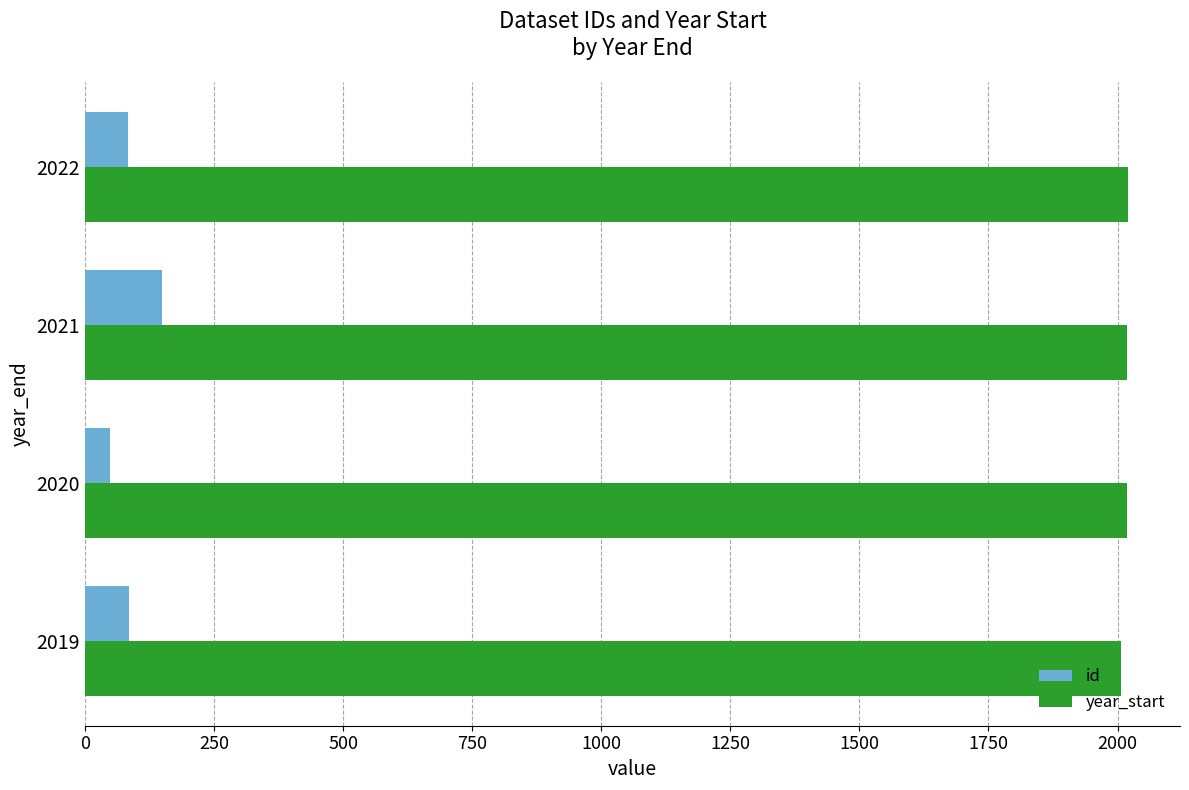

How many series are shown in this chart?

2